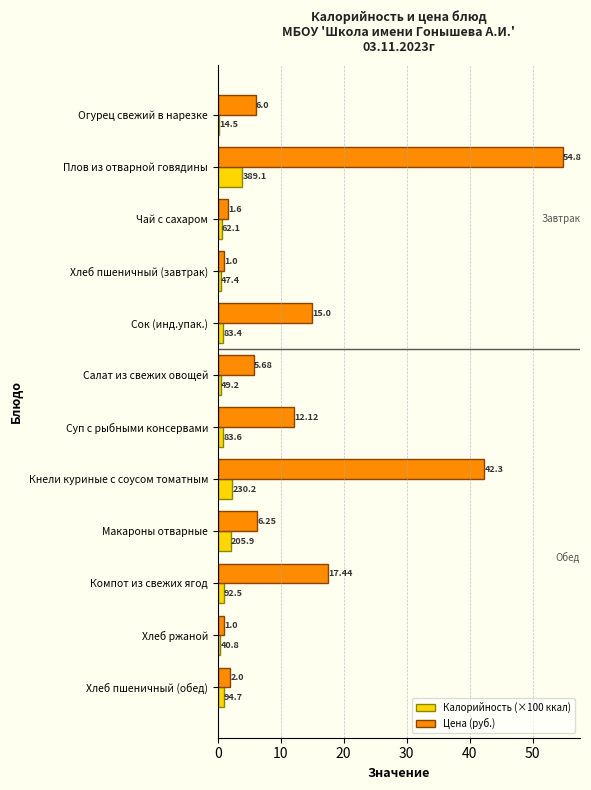

At which category does the chart reach its peak across all series?

Плов из отварной говядины